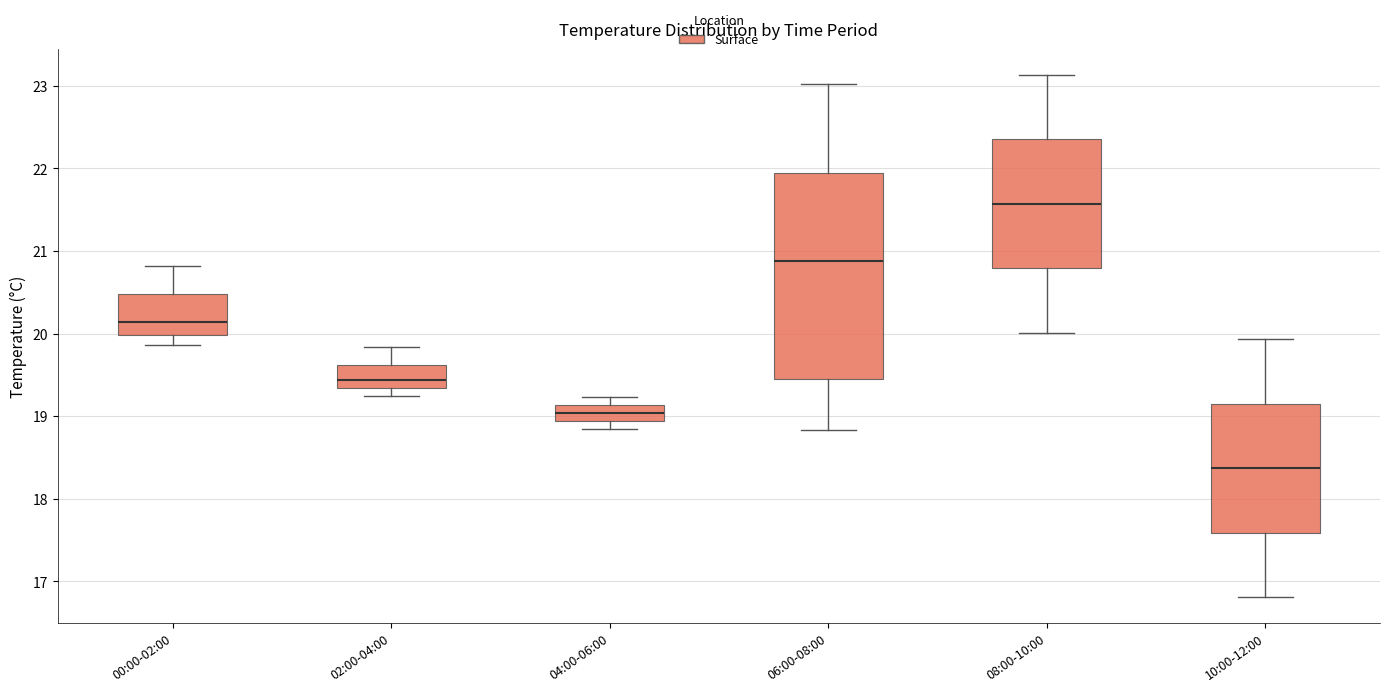

Where is the upper edge of the box for 08:00-10:00 on the y-axis? The values are not printed on the chart, so give them approximately, as read against the axis.

22.4